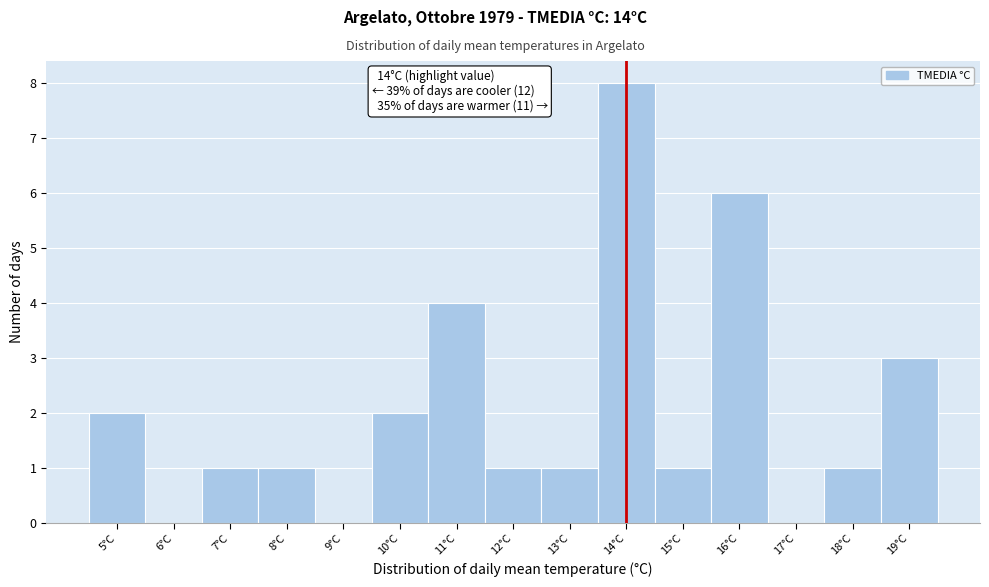

Over which range of the x-axis is the bar tallest?

13.5 to 14.5